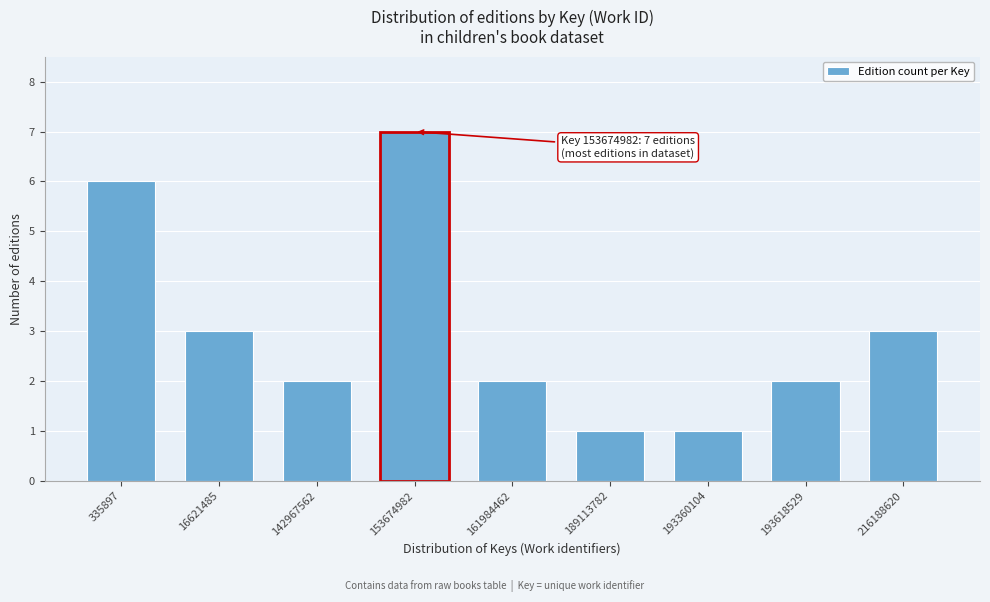

Reading left to right, list all the values displayed in this chart.

6	3	2	7	2	1	1	2	3